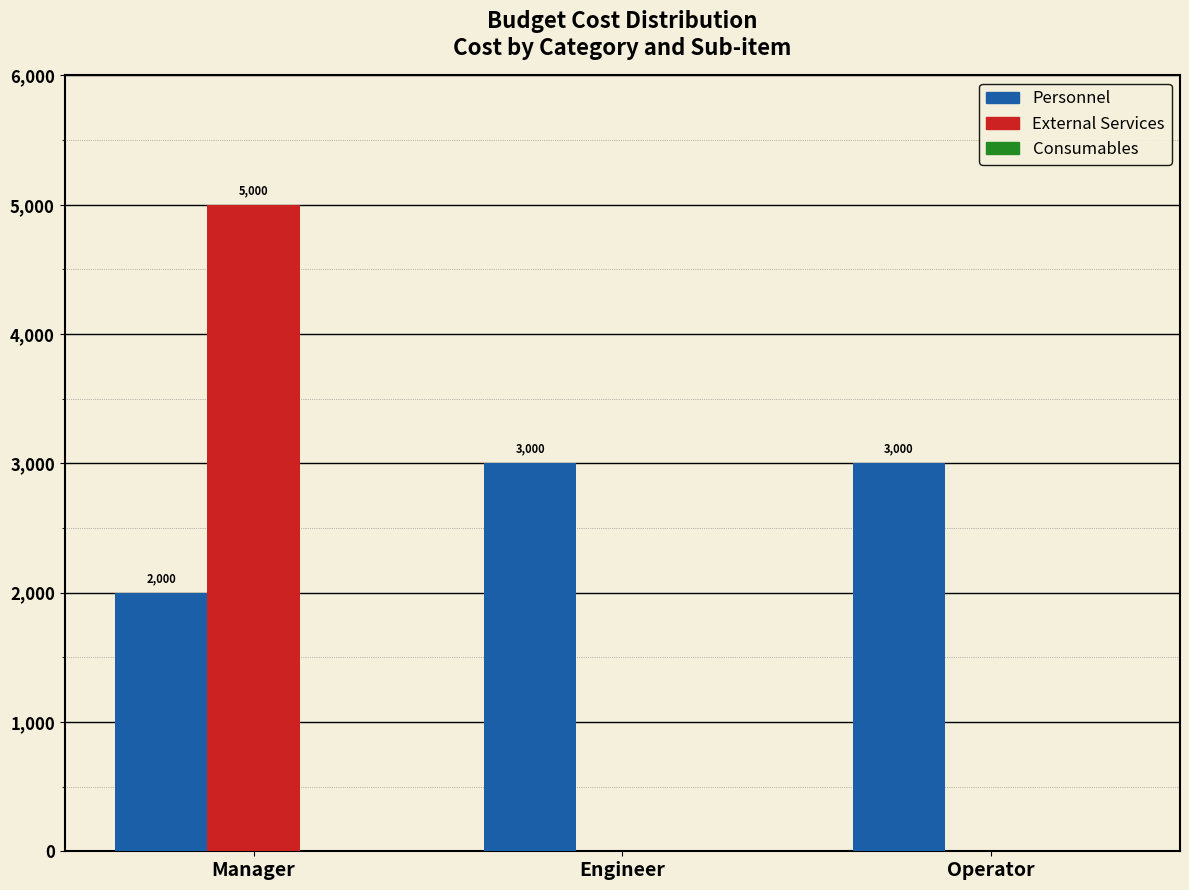

Is the value of Personnel at Operator greater than the value of External Services at Operator?

Yes